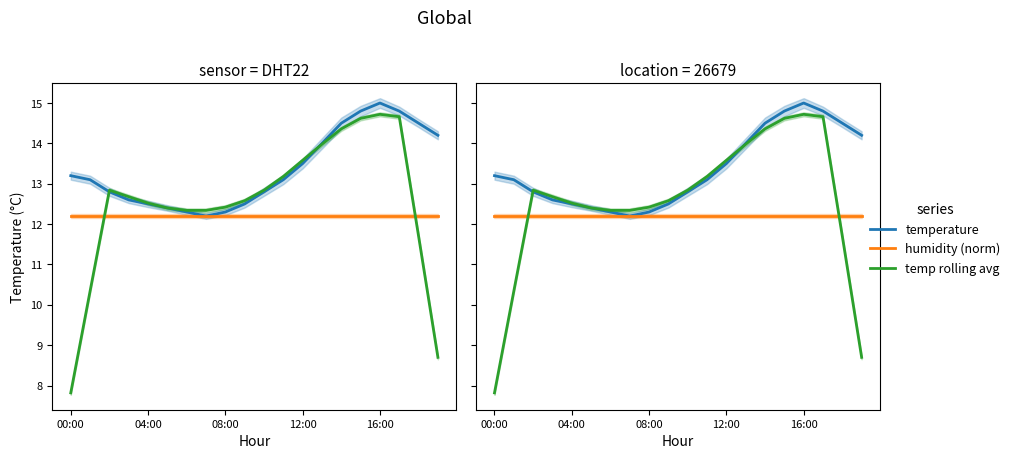

Is it true that humidity (norm) equals 3.2 at 12:00?

False